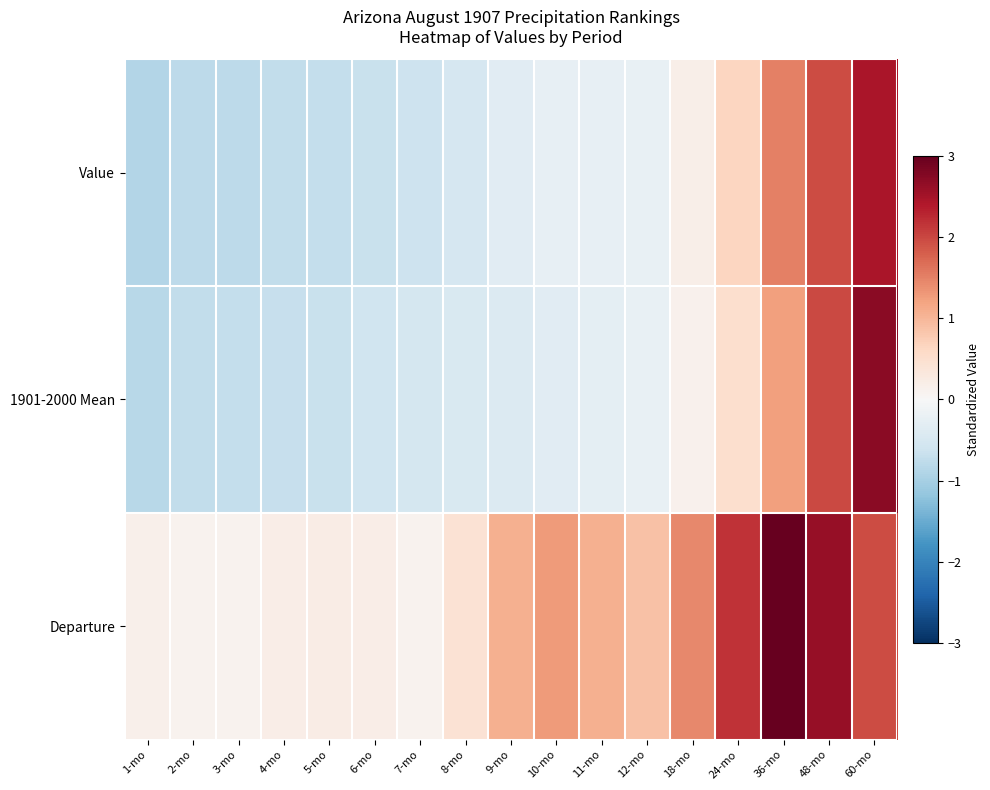

Reading right to left, extract all data points from this chart.

Value: 60-mo=2.5	48-mo=2.0	36-mo=1.5	24-mo=0.6	18-mo=0.2	12-mo=-0.2	11-mo=-0.2	10-mo=-0.3	9-mo=-0.3	8-mo=-0.5	7-mo=-0.6	6-mo=-0.7	5-mo=-0.7	4-mo=-0.7	3-mo=-0.8	2-mo=-0.8	1-mo=-0.9
1901-2000 Mean: 60-mo=2.7	48-mo=2.0	36-mo=1.2	24-mo=0.5	18-mo=0.1	12-mo=-0.2	11-mo=-0.3	10-mo=-0.3	9-mo=-0.4	8-mo=-0.5	7-mo=-0.5	6-mo=-0.6	5-mo=-0.7	4-mo=-0.7	3-mo=-0.7	2-mo=-0.7	1-mo=-0.8
Departure: 60-mo=1.9	48-mo=2.6	36-mo=3.6	24-mo=2.2	18-mo=1.4	12-mo=0.9	11-mo=1.1	10-mo=1.3	9-mo=1.1	8-mo=0.4	7-mo=0.1	6-mo=0.2	5-mo=0.2	4-mo=0.2	3-mo=0.1	2-mo=0.1	1-mo=0.2